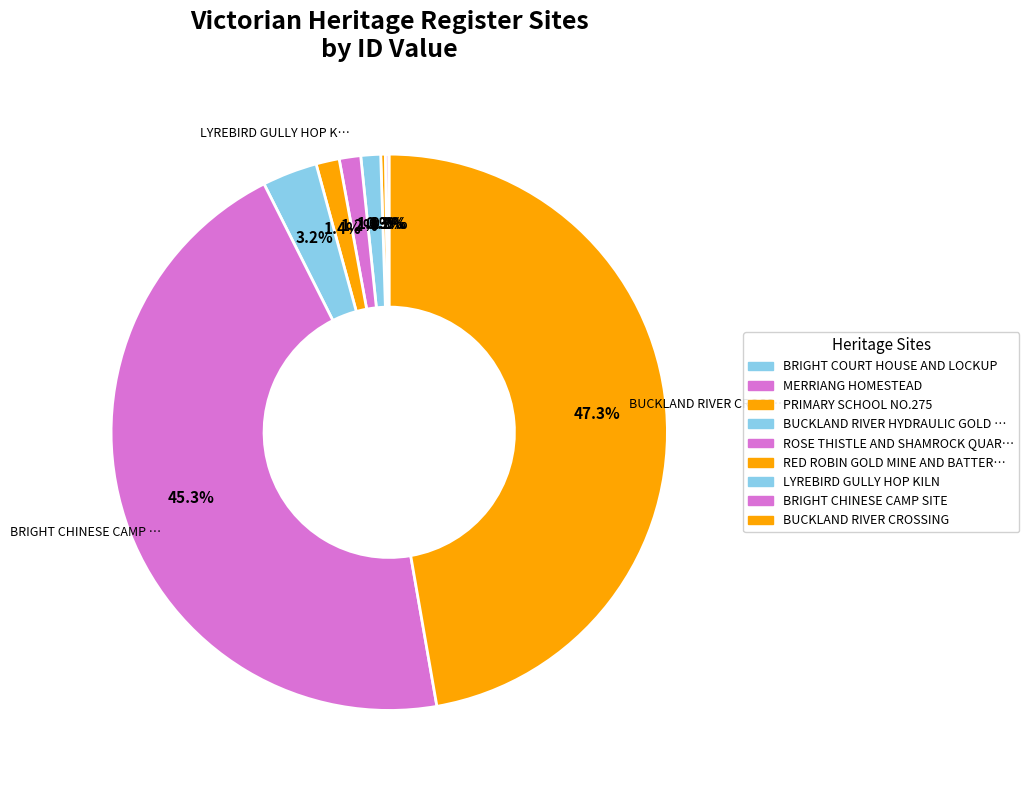

What is the smallest slice in the pie chart?

BRIGHT COURT HOUSE AND LOCKUP